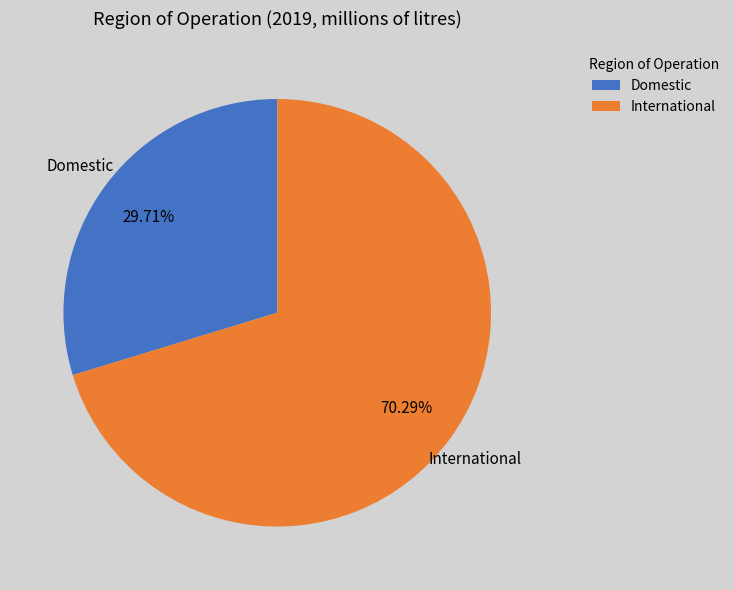

What is the ratio of the value at Domestic to the value at International?

0.4